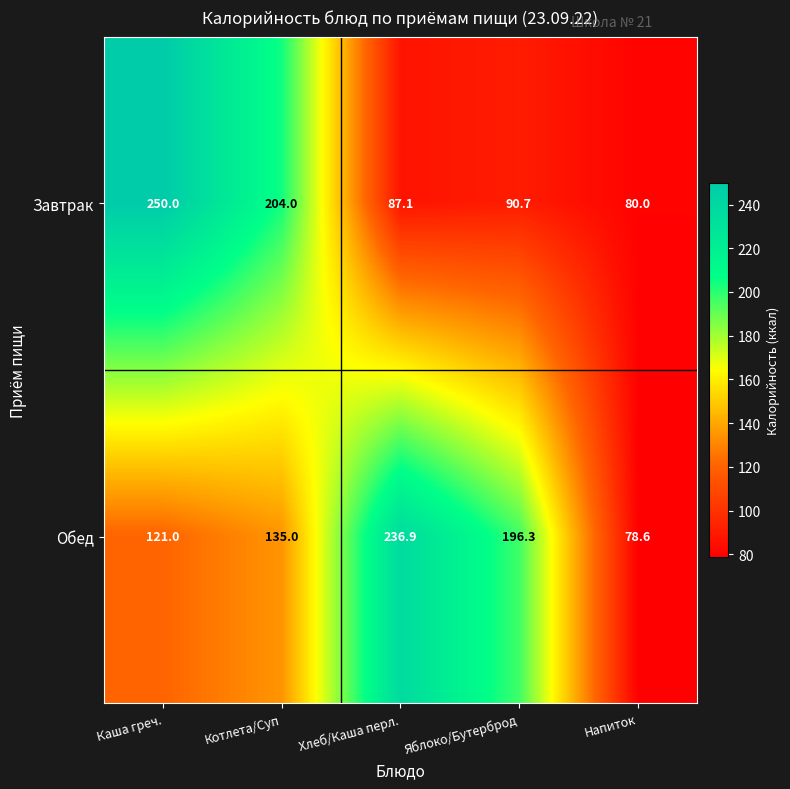

Is it true that Завтрак equals 250.0 at Каша греч.?

True